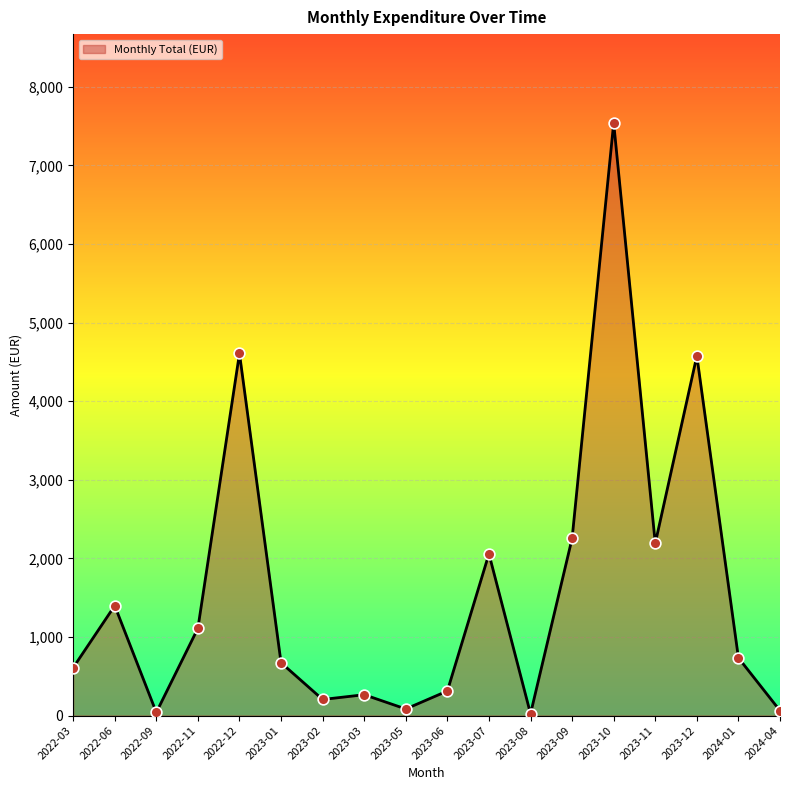

Which has a higher value, 2023-09 or 2023-08?

2023-09